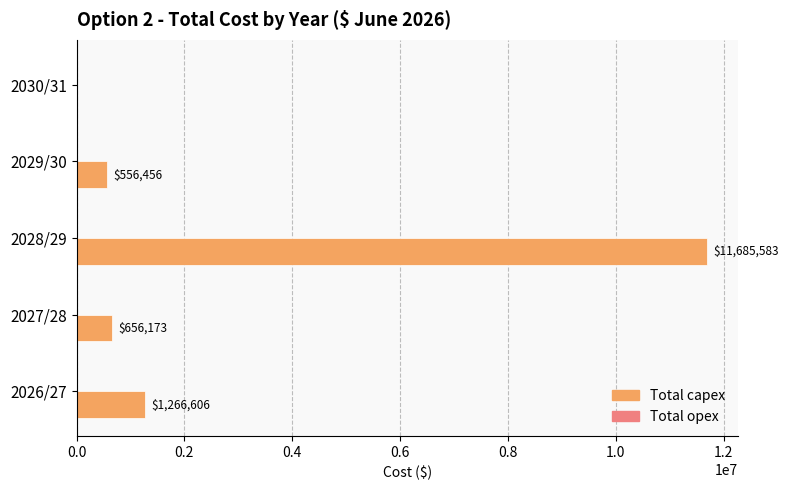

The chart shows a value of 656173.3 at 2027/28. True or false?

True